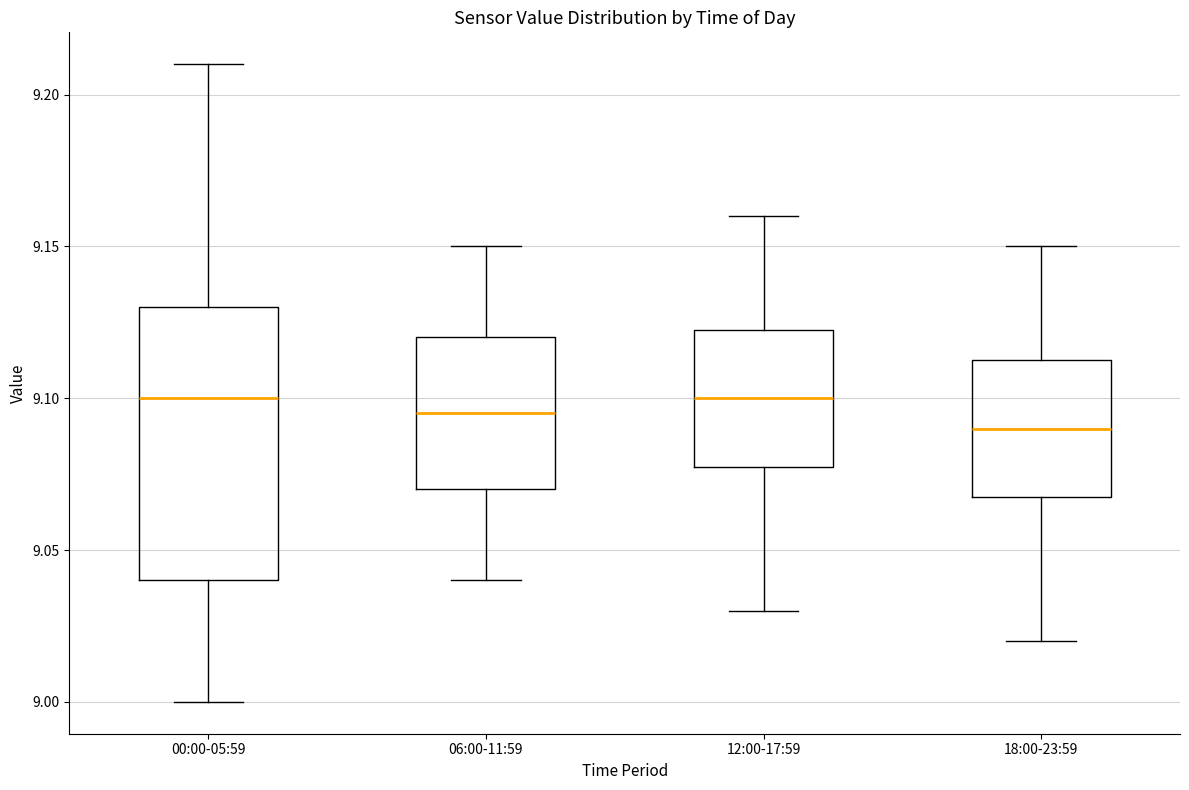

Reading left to right, read every box against the y-axis: the position of its median line, the range the box covers, and the ends of its whiskers. The values are not printed on the chart, so give them approximately, as read against the axis.

00:00-05:59: median 9.100, box 9.040 to 9.130, whiskers 9.000 to 9.210
06:00-11:59: median 9.095, box 9.070 to 9.120, whiskers 9.040 to 9.150
12:00-17:59: median 9.100, box 9.080 to 9.125, whiskers 9.030 to 9.160
18:00-23:59: median 9.090, box 9.070 to 9.115, whiskers 9.020 to 9.150